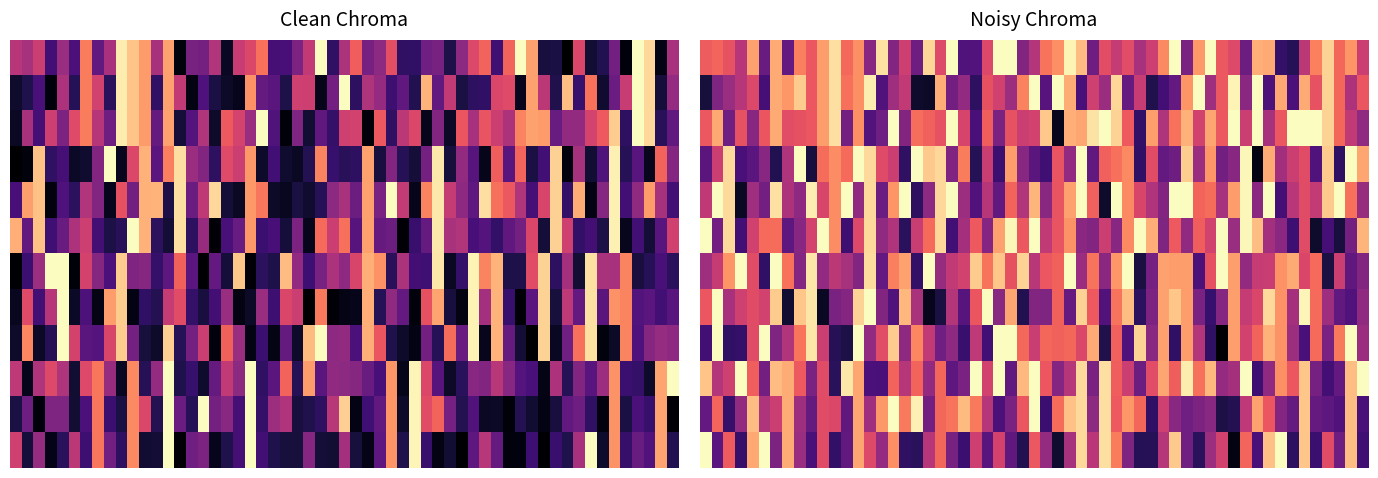

Is it true that 6534 equals -1 at 13?

False